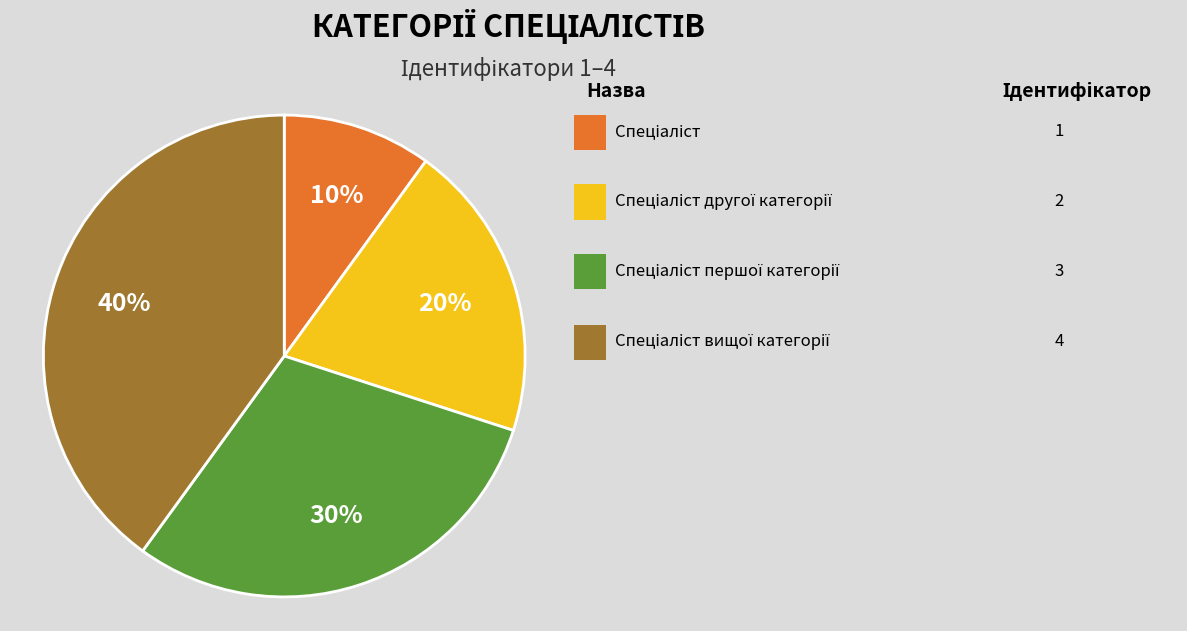

Is there a majority slice in this chart?

No